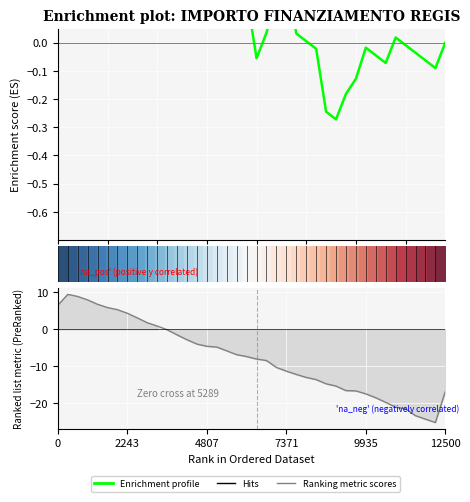

How many lines are shown in the chart?

3